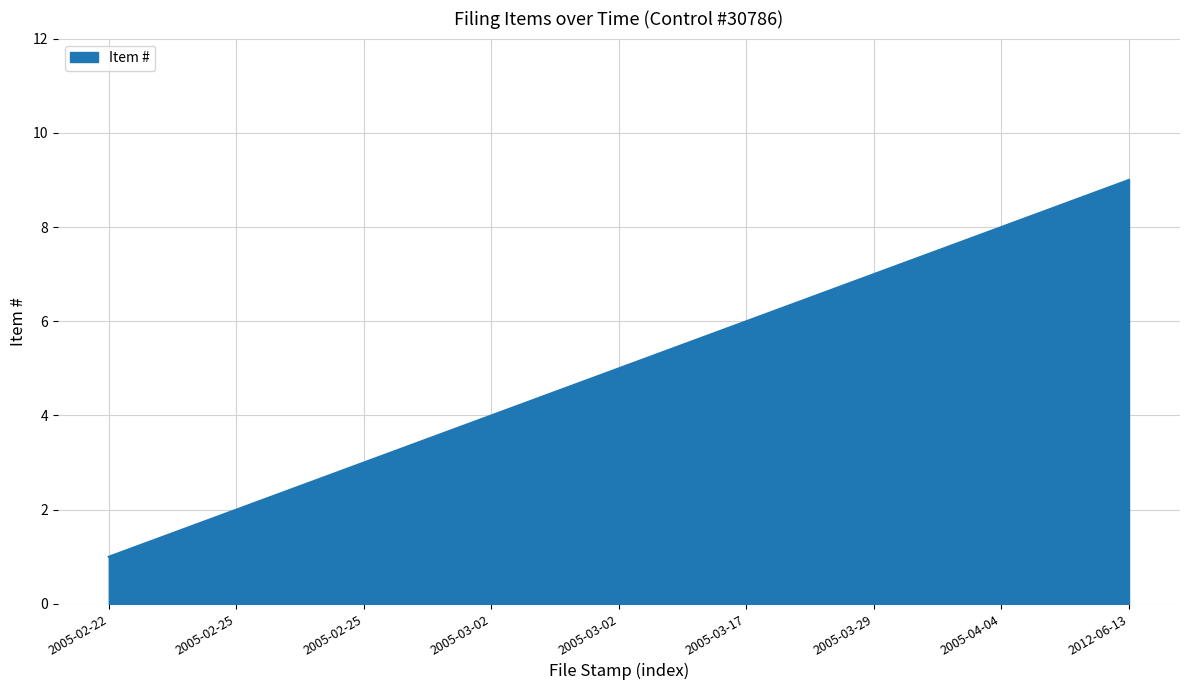

Is this an area chart (filled region under the line)?

Yes